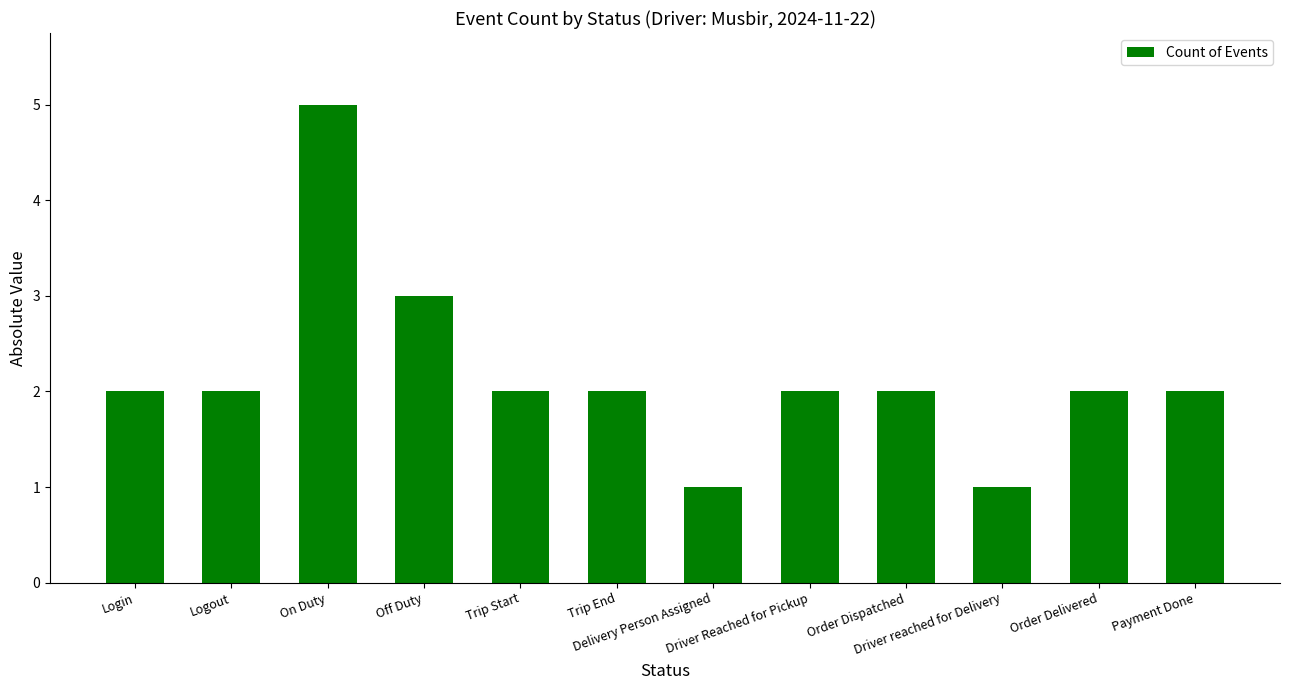

What is the value of the 12th bar from the left?

2